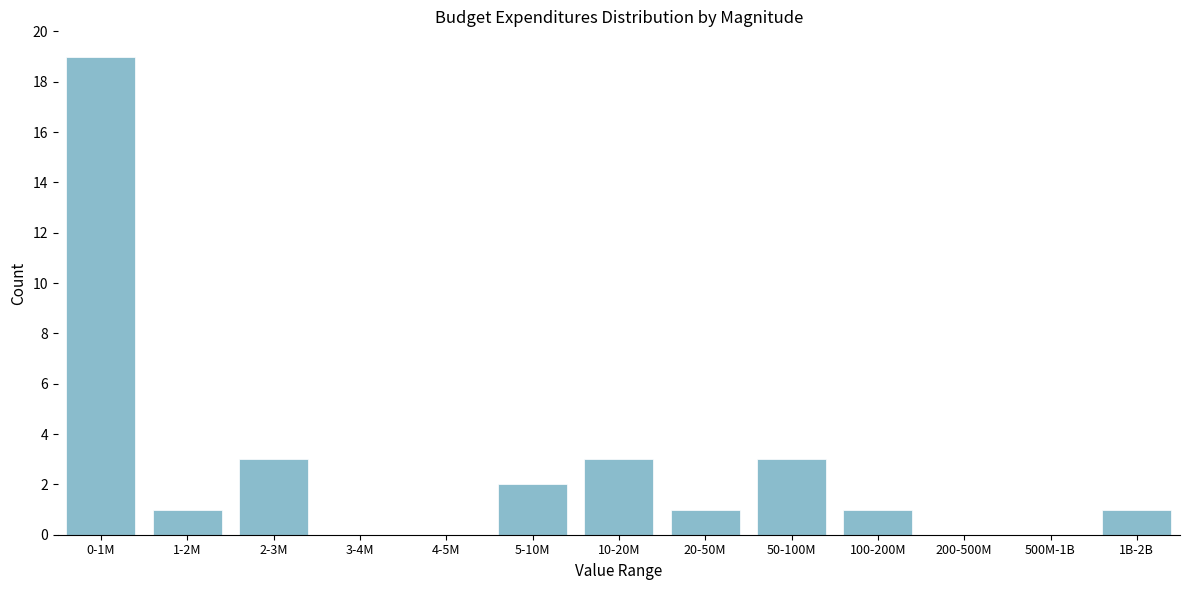

Reading right to left, what are all the values shown in this chart?

1B-2B=1	500M-1B=0	200-500M=0	100-200M=1	50-100M=3	20-50M=1	10-20M=3	5-10M=2	4-5M=0	3-4M=0	2-3M=3	1-2M=1	0-1M=19